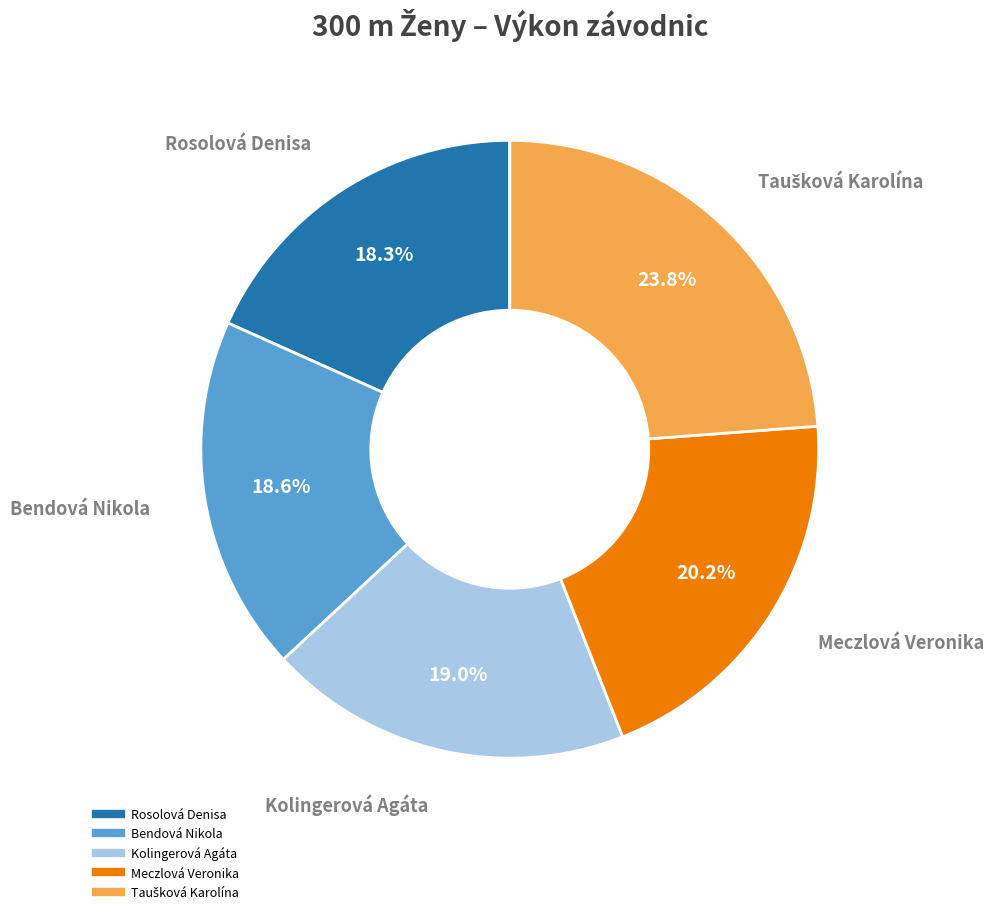

What percentage do Kolingerová Agáta and Rosolová Denisa together represent?

37.3%